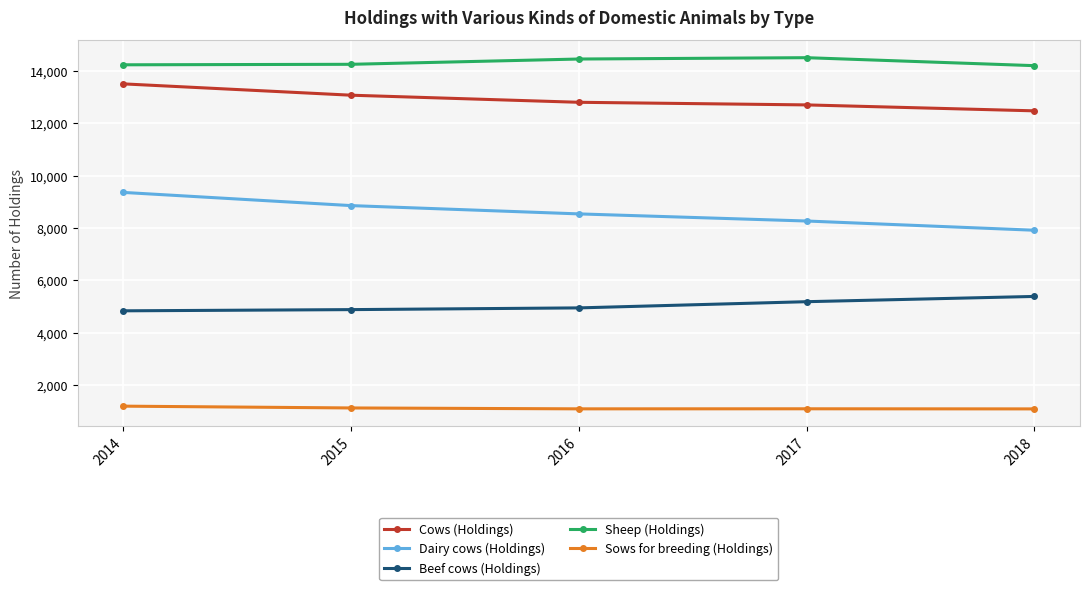

What is the sum of the Cows (Holdings) values at 2015 and 2018?

25562